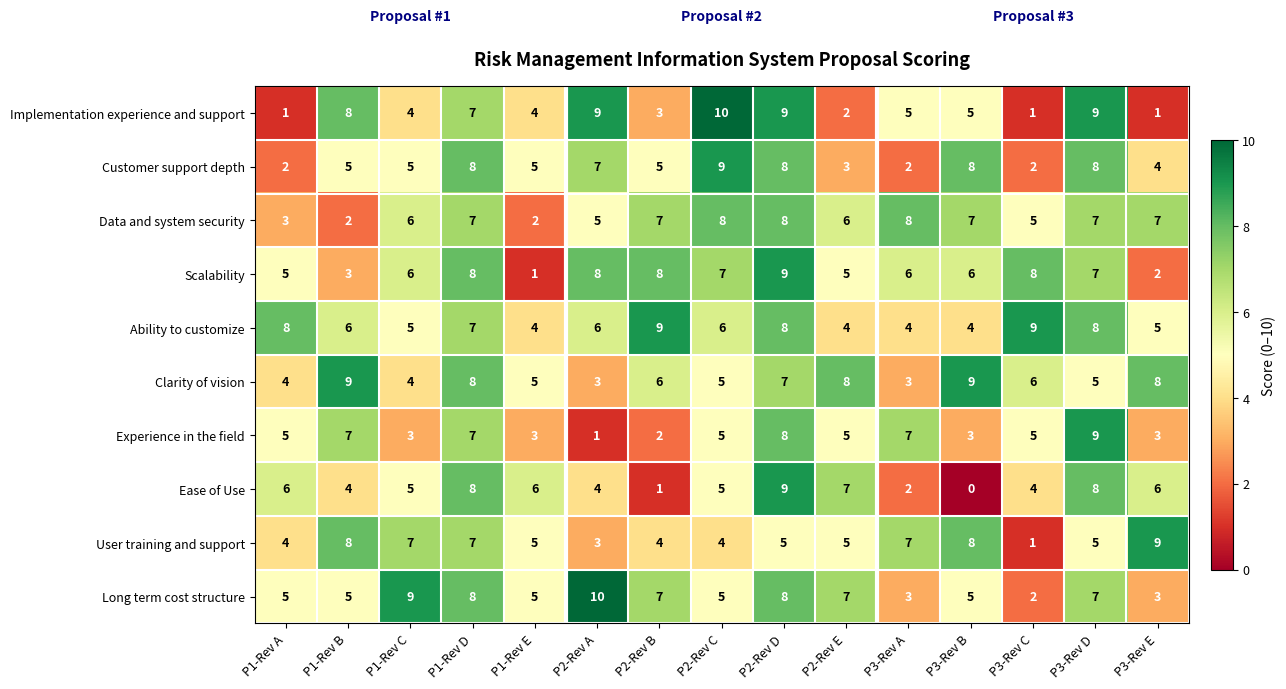

Between P2-Rev A and P3-Rev B, which series saw the biggest shift?

Clarity of vision